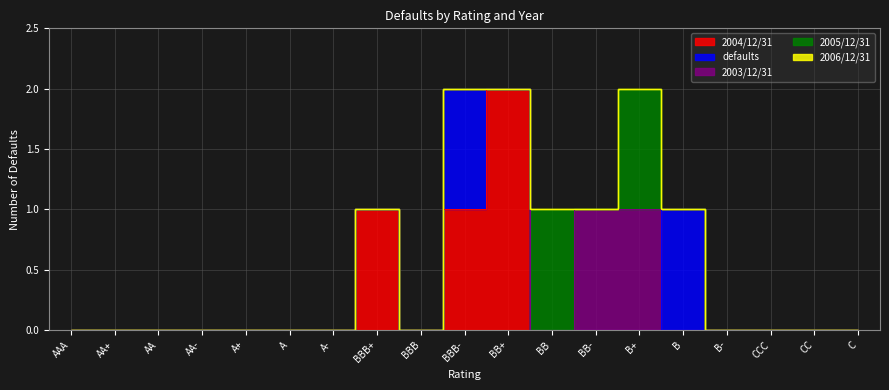

Reading left to right, extract all data points from this chart.

2004/12/31: AAA=0	AA+=0	AA=0	AA-=0	A+=0	A=0	A-=0	BBB+=1	BBB=0	BBB-=1	BB+=2	BB=0	BB-=0	B+=0	B=0	B-=0	CCC=0	CC=0	C=0
defaults: AAA=0	AA+=0	AA=0	AA-=0	A+=0	A=0	A-=0	BBB+=0	BBB=0	BBB-=1	BB+=0	BB=0	BB-=0	B+=0	B=1	B-=0	CCC=0	CC=0	C=0
2003/12/31: AAA=0	AA+=0	AA=0	AA-=0	A+=0	A=0	A-=0	BBB+=0	BBB=0	BBB-=0	BB+=0	BB=0	BB-=1	B+=1	B=0	B-=0	CCC=0	CC=0	C=0
2005/12/31: AAA=0	AA+=0	AA=0	AA-=0	A+=0	A=0	A-=0	BBB+=0	BBB=0	BBB-=0	BB+=0	BB=1	BB-=0	B+=1	B=0	B-=0	CCC=0	CC=0	C=0
2006/12/31: AAA=0	AA+=0	AA=0	AA-=0	A+=0	A=0	A-=0	BBB+=0	BBB=0	BBB-=0	BB+=0	BB=0	BB-=0	B+=0	B=0	B-=0	CCC=0	CC=0	C=0